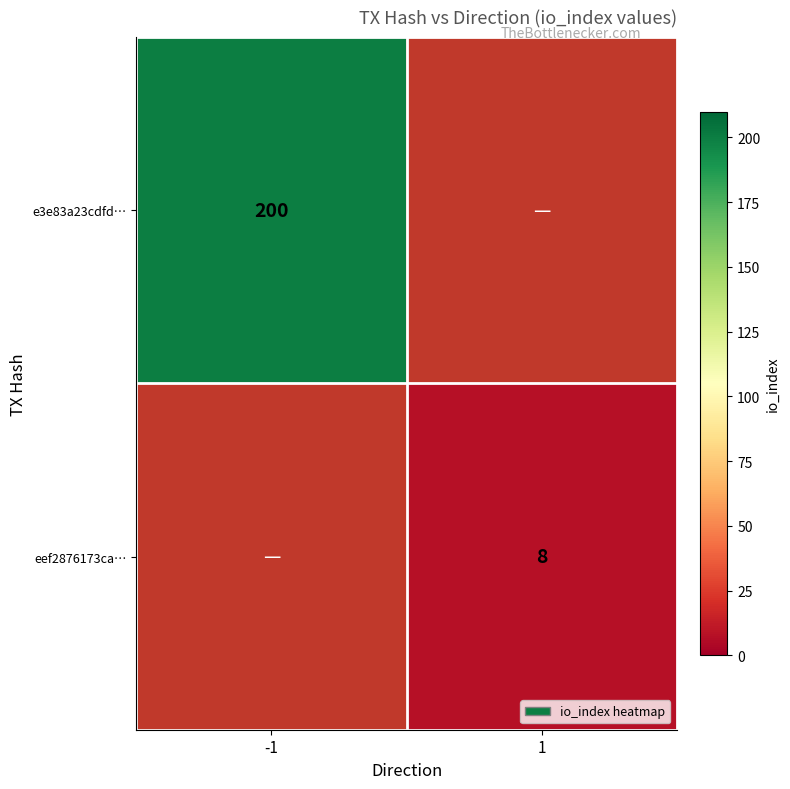

The e3e83a23cdfd… series shows 200 at -1. True or false?

True